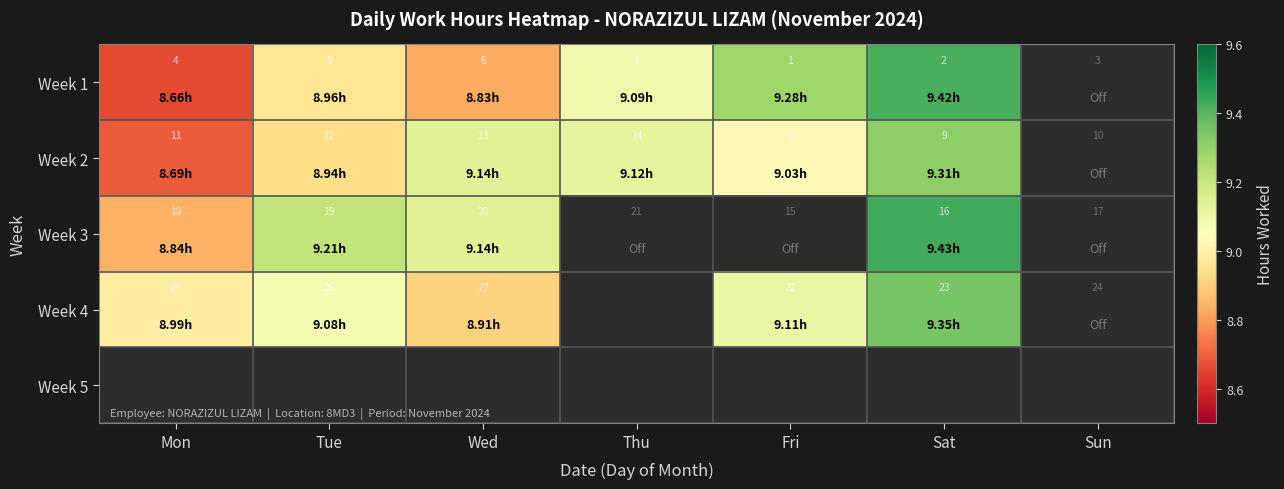

Where does the Week 2 series first go above 9?

Wed